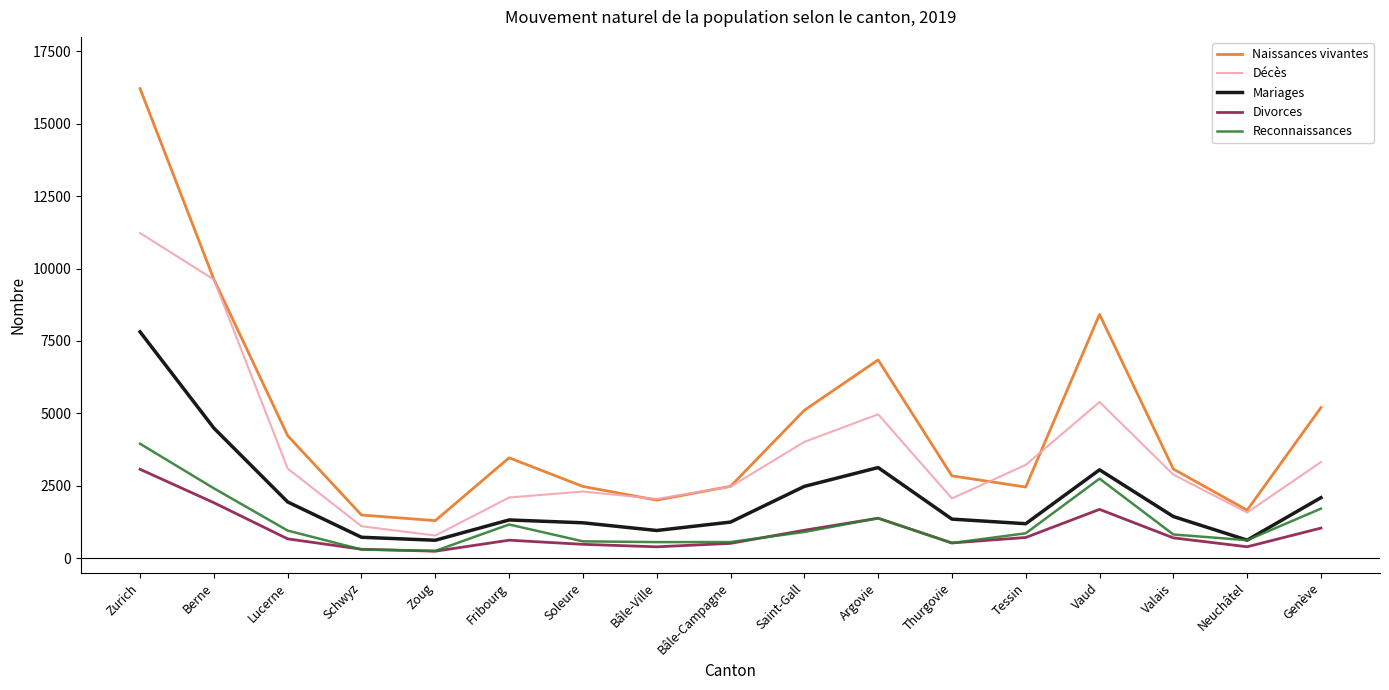

Between Schwyz and Fribourg, which series saw the biggest shift?

Naissances vivantes